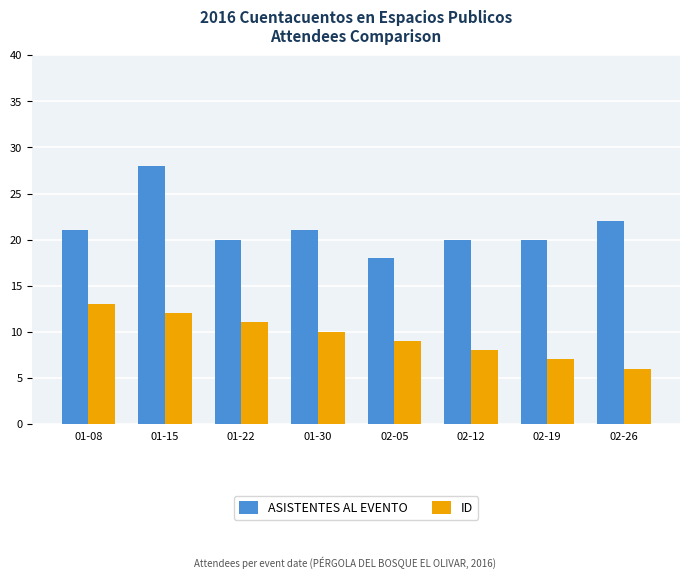

Which series has the largest range (max minus min)?

ASISTENTES AL EVENTO